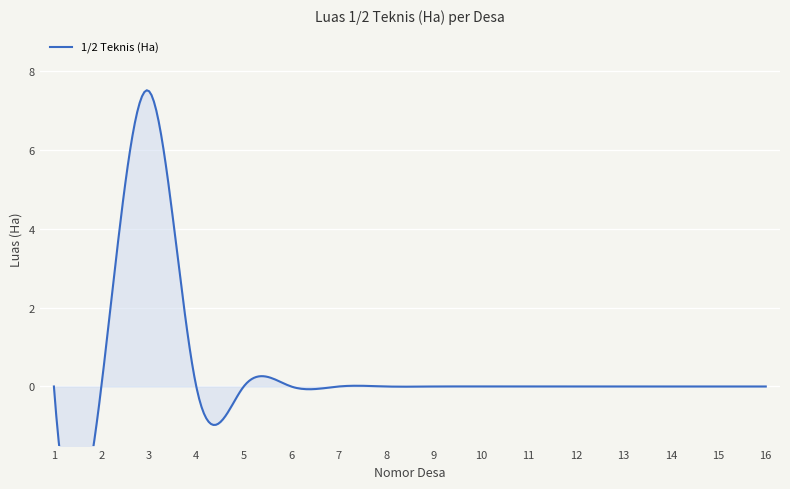

Reading right to left, extract all data points from this chart.

0.0	0.0	0.0	0.0	0.0	0.0	0.0	0.0	0.0	0.0	0.0	0.0	0.0	7.5	0.0	0.0